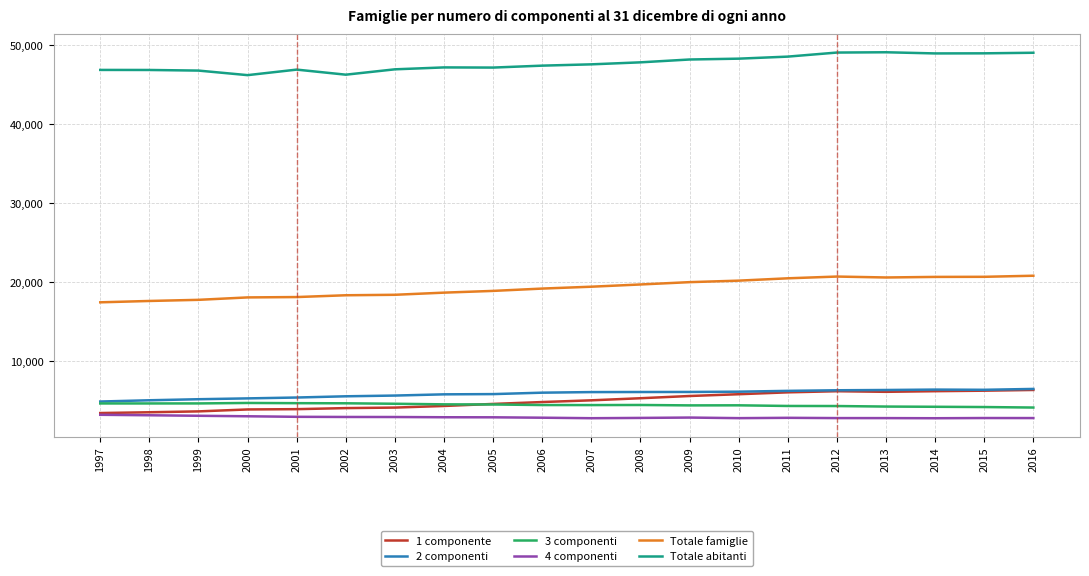

What are all the series names shown in the legend?

1 componente, 2 componenti, 3 componenti, 4 componenti, Totale famiglie, Totale abitanti